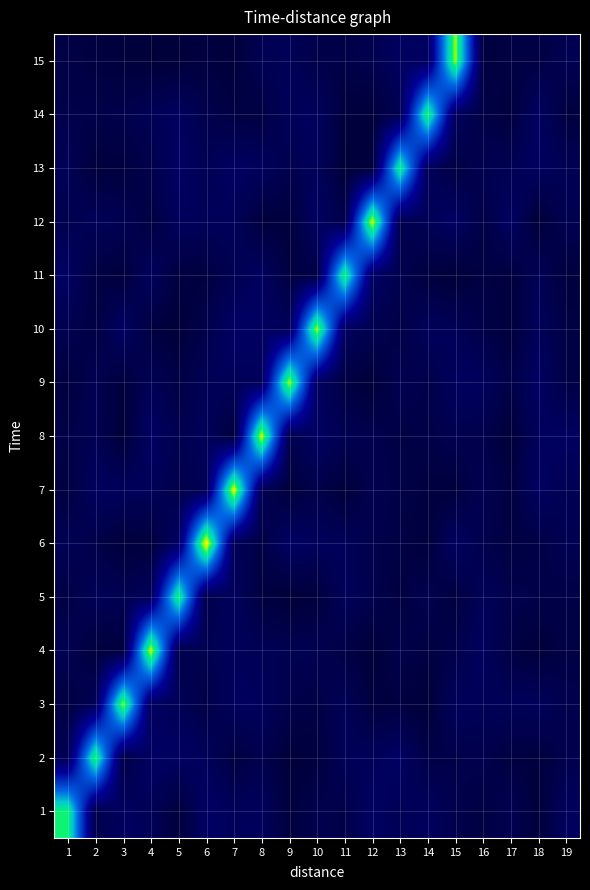

Reading right to left, what are all the values shown in this chart?

1: 19=0.1	18=0.0	17=0.1	16=0.0	15=0.1	14=0.1	13=0.1	12=0.1	11=0.1	10=0.1	9=0.0	8=0.1	7=0.1	6=0.1	5=0.0	4=0.1	3=0.1	2=0.1	1=0.8
2: 19=0.1	18=0.0	17=0.0	16=0.1	15=0.1	14=0.1	13=0.1	12=0.1	11=0.1	10=0.0	9=0.0	8=0.1	7=0.0	6=0.1	5=0.1	4=0.1	3=0.1	2=0.8	1=0.1
3: 19=0.1	18=0.1	17=0.1	16=0.1	15=0.1	14=0.0	13=0.0	12=0.0	11=0.1	10=0.1	9=0.1	8=0.1	7=0.1	6=0.1	5=0.1	4=0.1	3=0.9	2=0.1	1=0.0
4: 19=0.1	18=0.0	17=0.1	16=0.1	15=0.1	14=0.0	13=0.1	12=0.0	11=0.1	10=0.1	9=0.1	8=0.1	7=0.1	6=0.1	5=0.1	4=0.9	3=0.0	2=0.0	1=0.1
5: 19=0.1	18=0.1	17=0.1	16=0.1	15=0.0	14=0.1	13=0.0	12=0.1	11=0.1	10=0.0	9=0.0	8=0.0	7=0.1	6=0.1	5=0.8	4=0.1	3=0.1	2=0.1	1=0.1
6: 19=0.1	18=0.1	17=0.0	16=0.1	15=0.1	14=0.0	13=0.1	12=0.1	11=0.1	10=0.1	9=0.1	8=0.1	7=0.1	6=1.0	5=0.1	4=0.0	3=0.0	2=0.1	1=0.1
7: 19=0.1	18=0.1	17=0.0	16=0.1	15=0.0	14=0.0	13=0.1	12=0.1	11=0.0	10=0.1	9=0.0	8=0.1	7=1.0	6=0.1	5=0.1	4=0.1	3=0.1	2=0.1	1=0.0
8: 19=0.1	18=0.1	17=0.0	16=0.1	15=0.1	14=0.1	13=0.1	12=0.1	11=0.1	10=0.1	9=0.1	8=0.9	7=0.0	6=0.1	5=0.1	4=0.1	3=0.0	2=0.1	1=0.1
9: 19=0.1	18=0.1	17=0.1	16=0.1	15=0.1	14=0.1	13=0.1	12=0.0	11=0.0	10=0.1	9=0.9	8=0.1	7=0.1	6=0.1	5=0.1	4=0.1	3=0.0	2=0.1	1=0.0
10: 19=0.1	18=0.1	17=0.0	16=0.1	15=0.1	14=0.1	13=0.1	12=0.1	11=0.1	10=0.9	9=0.1	8=0.1	7=0.1	6=0.1	5=0.0	4=0.0	3=0.1	2=0.1	1=0.1
11: 19=0.0	18=0.1	17=0.0	16=0.0	15=0.0	14=0.0	13=0.1	12=0.1	11=0.8	10=0.1	9=0.0	8=0.1	7=0.1	6=0.0	5=0.0	4=0.1	3=0.0	2=0.1	1=0.1
12: 19=0.1	18=0.0	17=0.1	16=0.1	15=0.1	14=0.1	13=0.1	12=0.9	11=0.1	10=0.1	9=0.0	8=0.0	7=0.1	6=0.1	5=0.1	4=0.0	3=0.1	2=0.1	1=0.1
13: 19=0.1	18=0.1	17=0.1	16=0.1	15=0.1	14=0.1	13=0.8	12=0.0	11=0.0	10=0.1	9=0.1	8=0.1	7=0.1	6=0.1	5=0.1	4=0.1	3=0.0	2=0.0	1=0.1
14: 19=0.0	18=0.1	17=0.0	16=0.1	15=0.1	14=0.8	13=0.1	12=0.0	11=0.0	10=0.1	9=0.1	8=0.1	7=0.1	6=0.1	5=0.1	4=0.1	3=0.1	2=0.1	1=0.1
15: 19=0.1	18=0.1	17=0.1	16=0.0	15=0.9	14=0.1	13=0.1	12=0.1	11=0.1	10=0.1	9=0.1	8=0.1	7=0.0	6=0.0	5=0.0	4=0.0	3=0.0	2=0.0	1=0.1